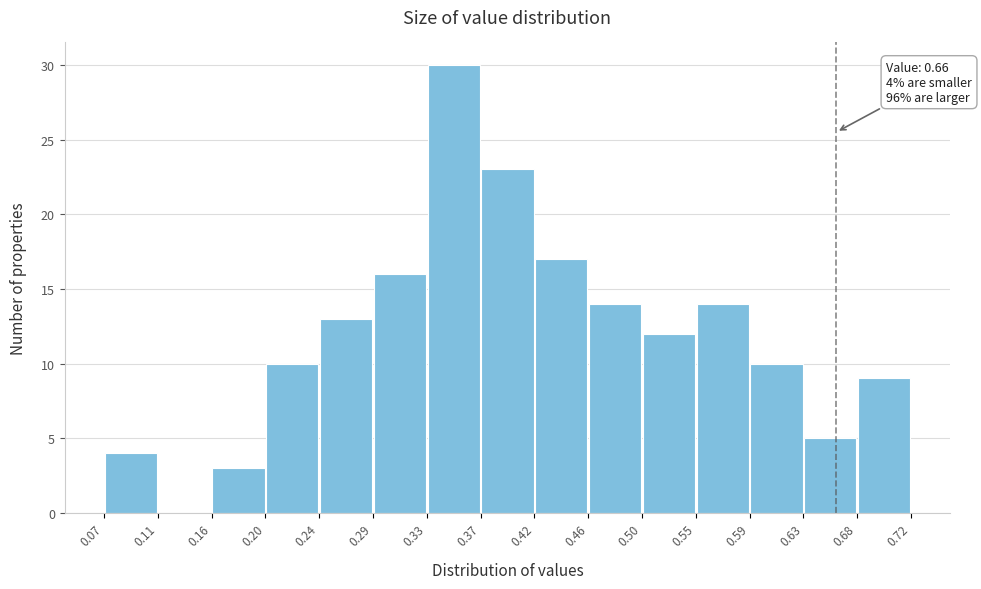

Which range on the x-axis has the tallest bar?

0.33 to 0.37